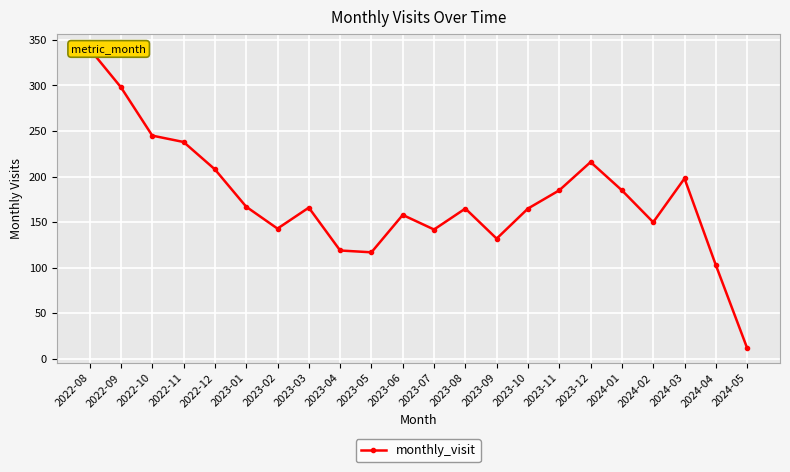

Rank the categories by value from highest to lowest.

2022-08, 2022-09, 2022-10, 2022-11, 2023-12, 2022-12, 2024-03, 2023-11, 2024-01, 2023-01, 2023-03, 2023-08, 2023-10, 2023-06, 2024-02, 2023-02, 2023-07, 2023-09, 2023-04, 2023-05, 2024-04, 2024-05